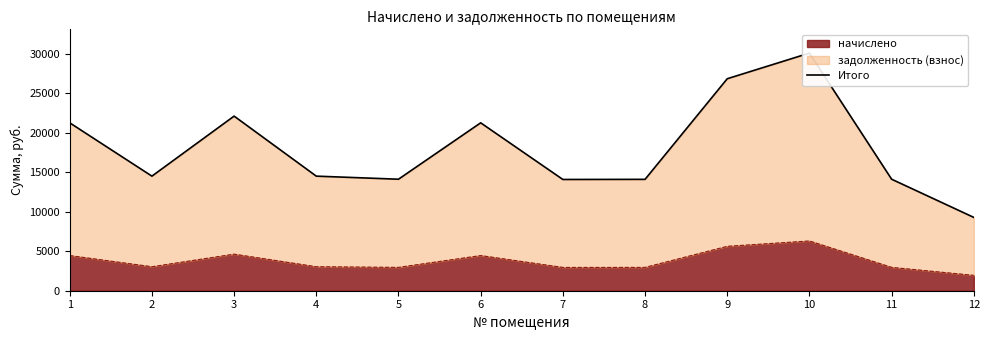

Is it true that the value at 5 is 14130.6?

True